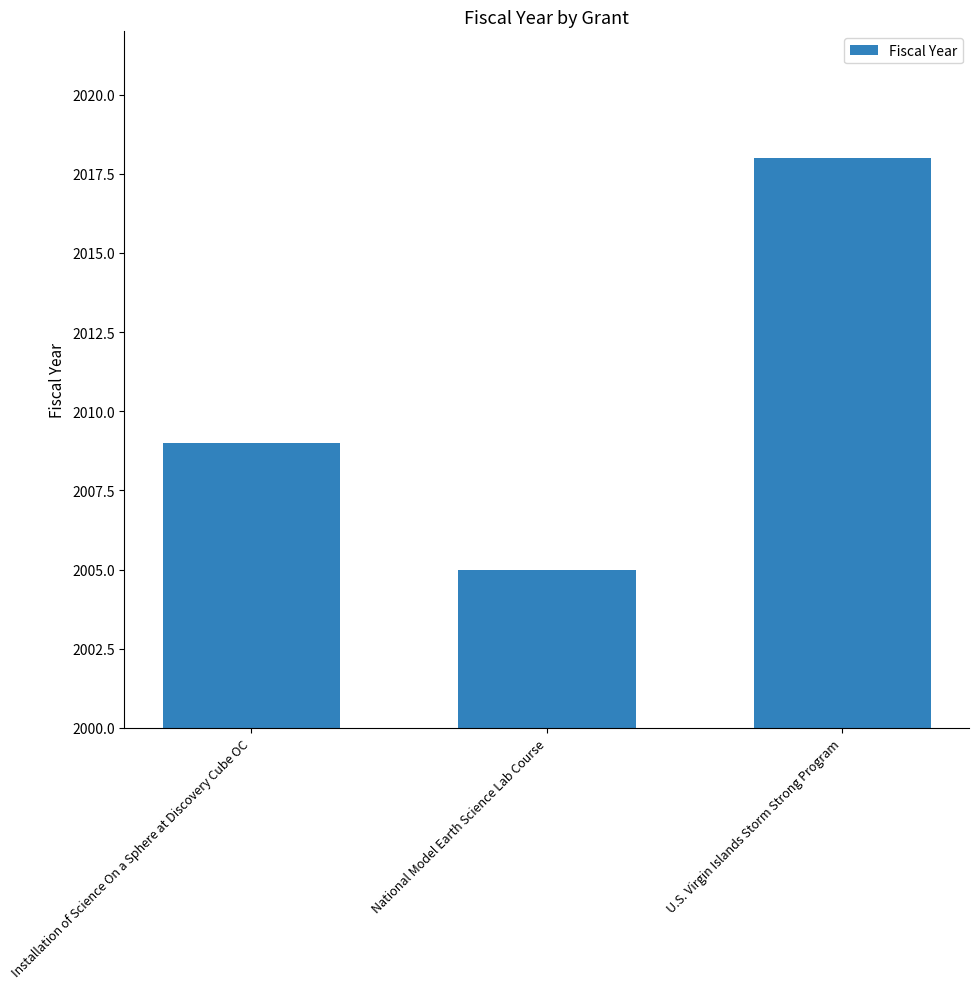

Reading right to left, list all the values displayed in this chart.

U.S. Virgin Islands Storm Strong Program=2018	National Model Earth Science Lab Course=2005	Installation of Science On a Sphere at Discovery Cube OC=2009